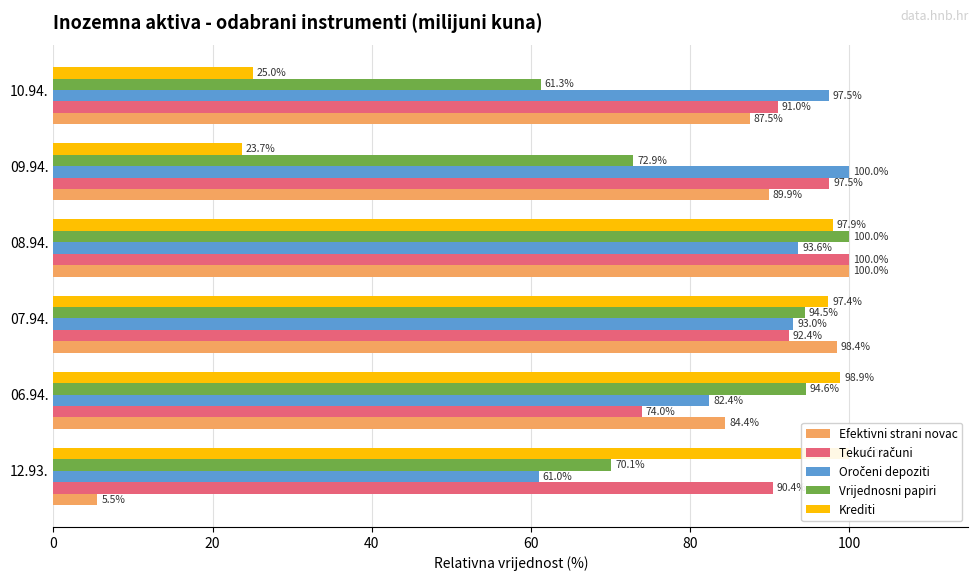

At how many categories does at least one series exceed 24?

6